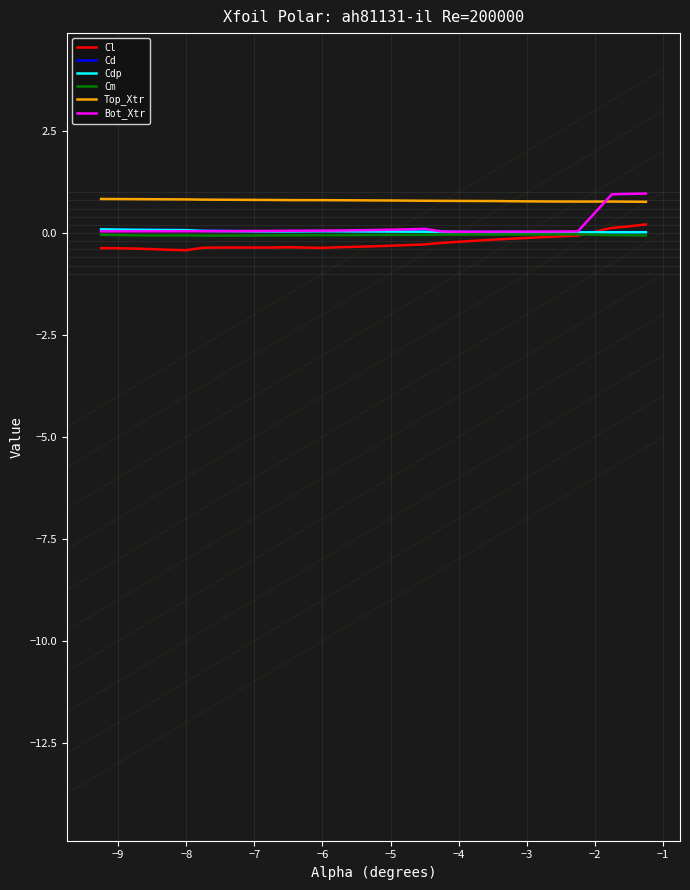

True or false: Cl has a value of -0.3 at −9.

False